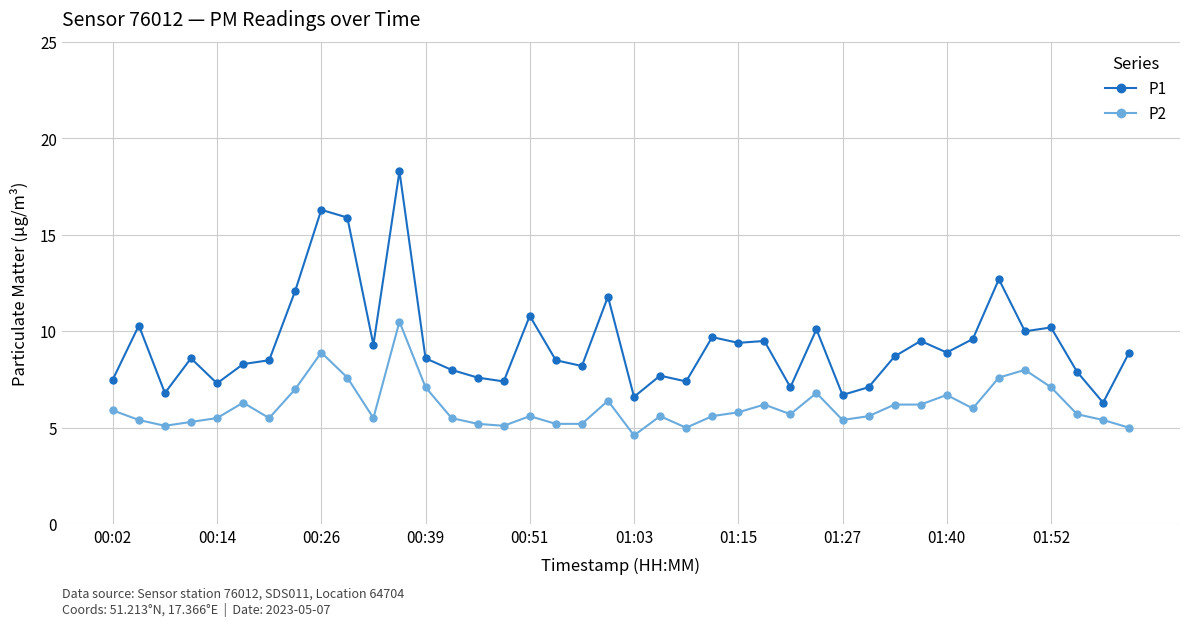

What is the value of the P2 point at the 37th from the left?

7.1